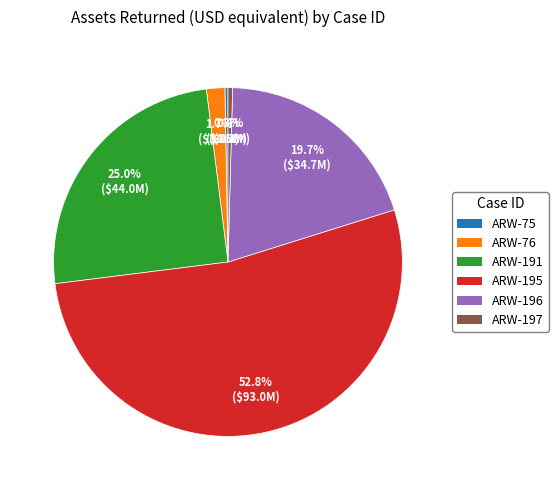

Is ARW-195 the majority of the pie?

Yes